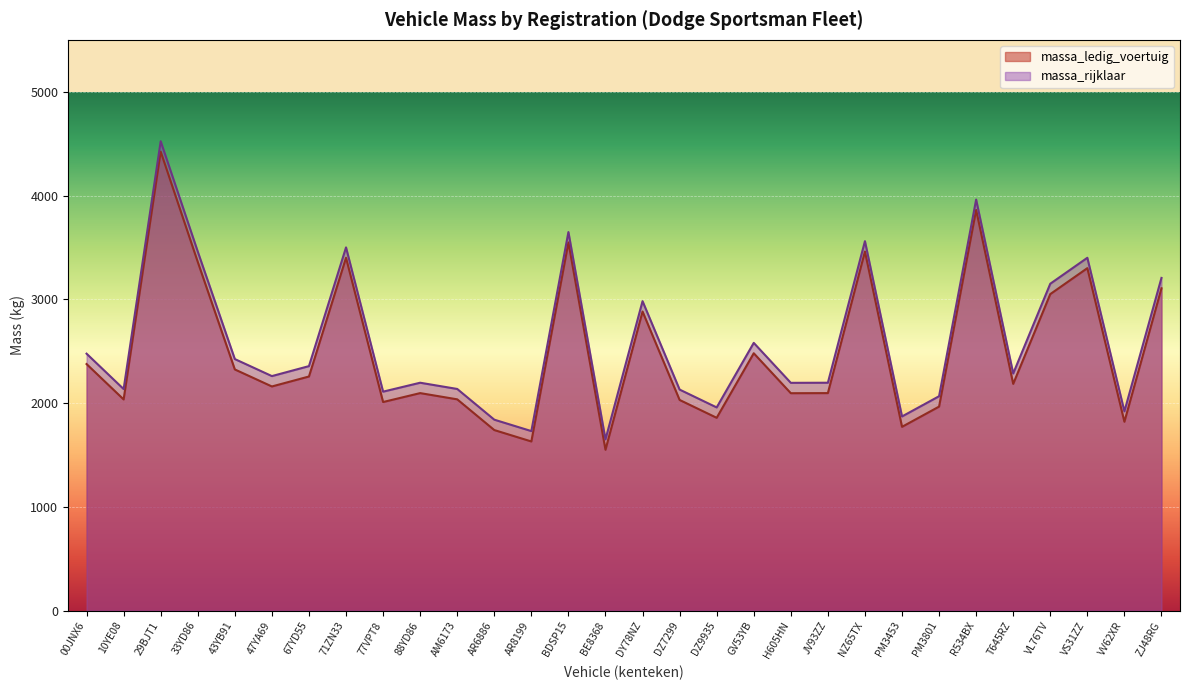

Reading left to right, list all the values displayed in this chart.

massa_ledig_voertuig: 2376	2035	4423	3360	2324	2160	2256	3400	2010	2096	2036	1740	1630	3548	1550	2882	2030	1858	2480	2095	2096	3460	1771	1966	3861	2185	3050	3300	1820	3106
massa_rijklaar: 2476	2135	4523	3460	2424	2260	2356	3500	2110	2196	2136	1840	1730	3648	1650	2982	2130	1958	2580	2195	2196	3560	1871	2066	3961	2285	3150	3400	1920	3206